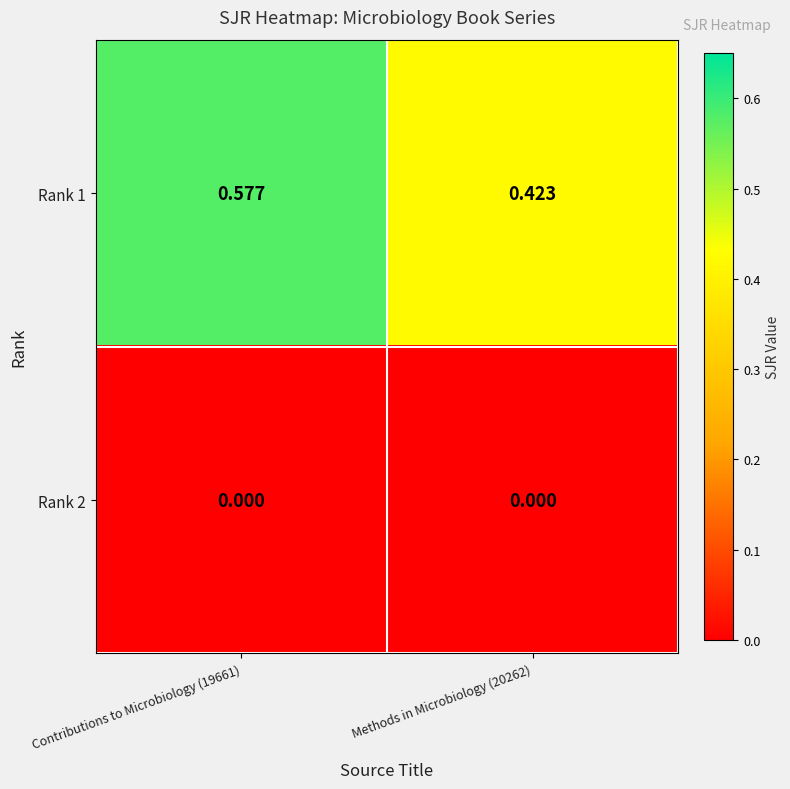

Is the value of Rank 2 at Methods in Microbiology (20262) greater than the value of Rank 1 at Contributions to Microbiology (19661)?

No